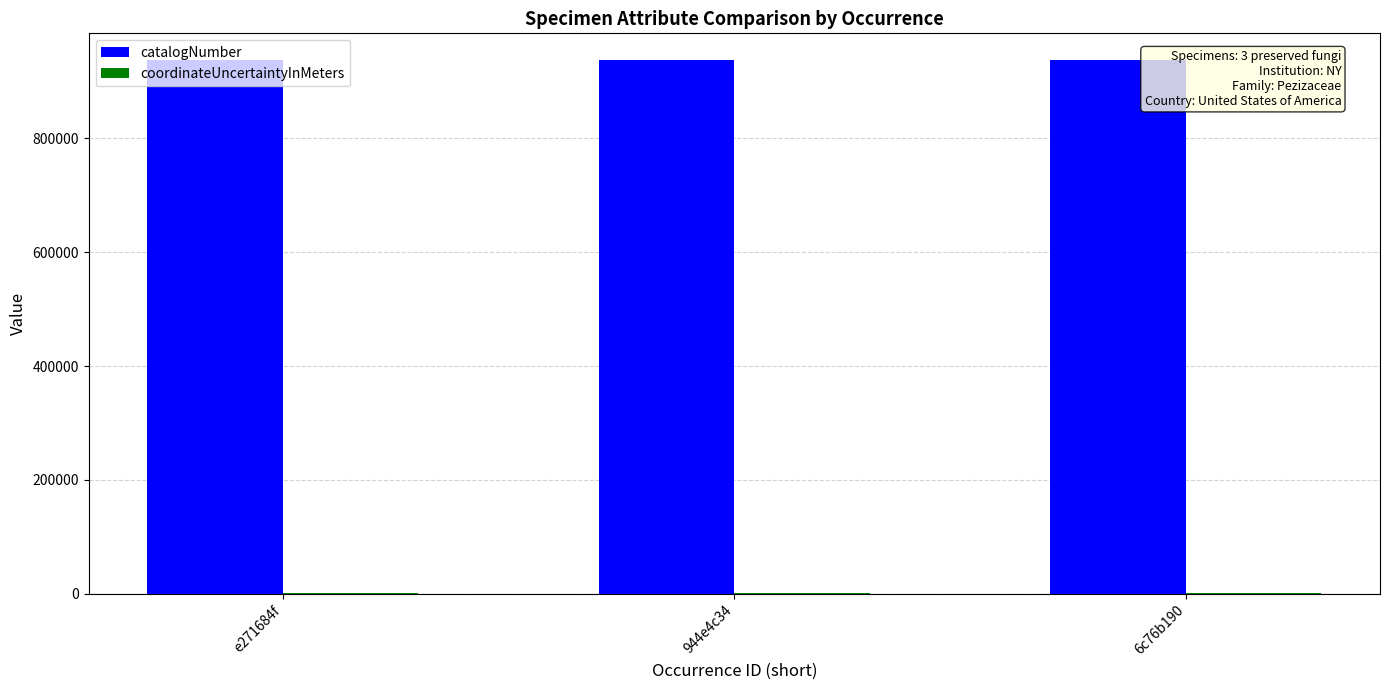

Which series has the largest total across all categories?

catalogNumber